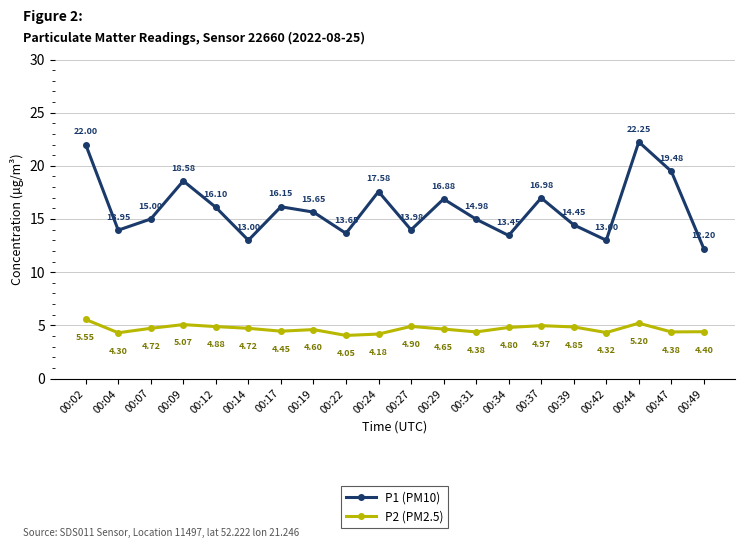

Which series has the widest spread of values?

P1 (PM10)